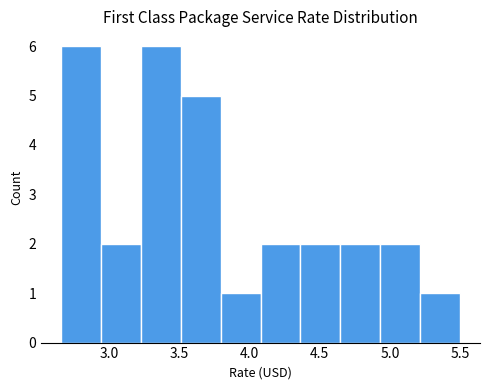

Reading left to right, list every bar in this chart as the range it spans on the x-axis followed by its height. Neither the bar edges nor the heights are printed on the chart, so give them approximately, as read against the axes.

2.65 to 2.95: 6
2.95 to 3.25: 2
3.25 to 3.50: 6
3.50 to 3.80: 5
3.80 to 4.10: 1
4.10 to 4.35: 2
4.35 to 4.65: 2
4.65 to 4.95: 2
4.95 to 5.20: 2
5.20 to 5.50: 1